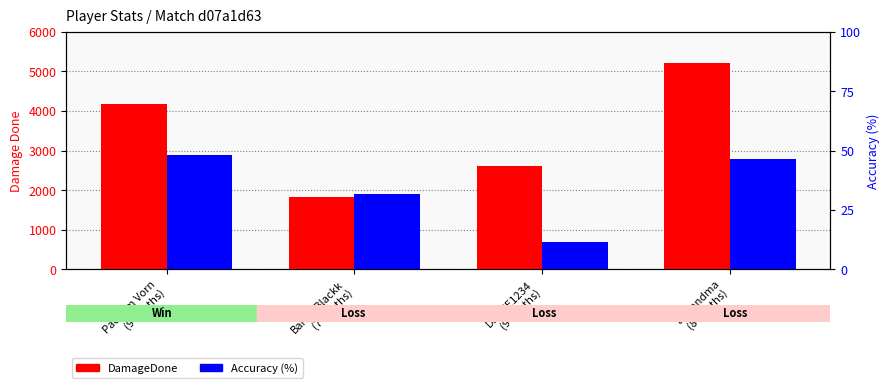

List the series in order of their overall mean, lowest first.

Accuracy, DamageDone